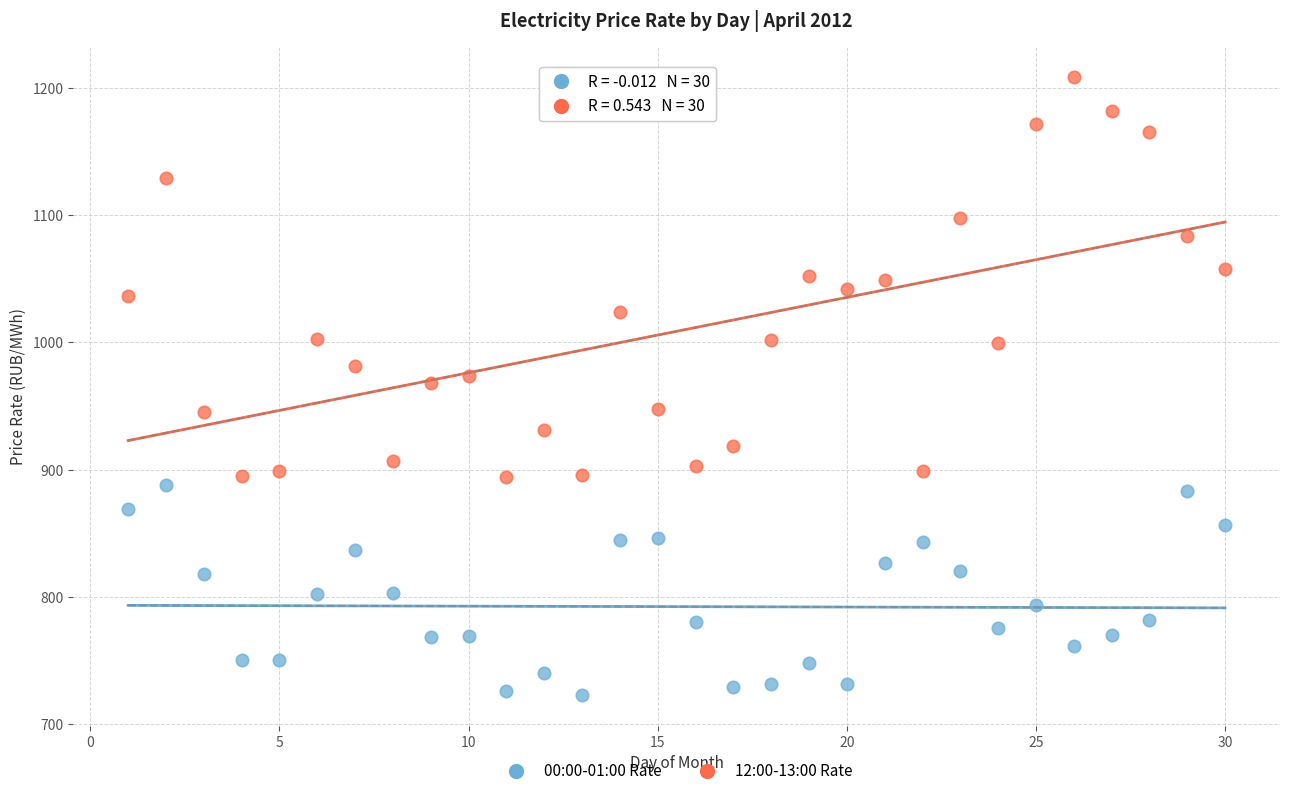

Across all data points, what is the range of X values (max minus min)?

29.0